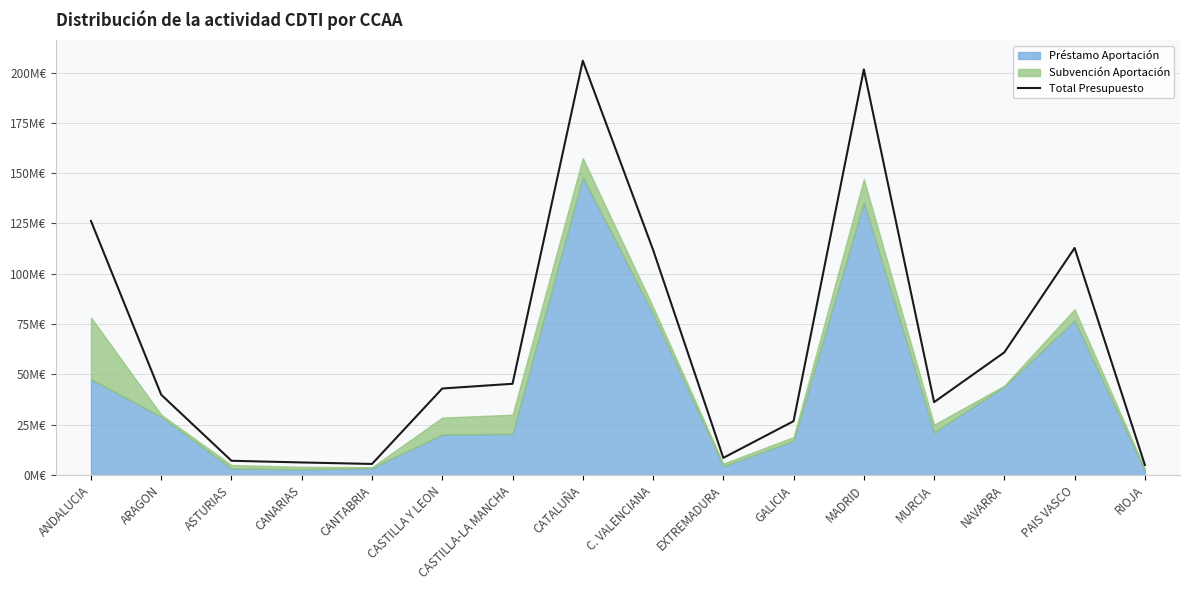

The chart shows a value of 20.9 at CASTILLA-LA MANCHA. True or false?

False